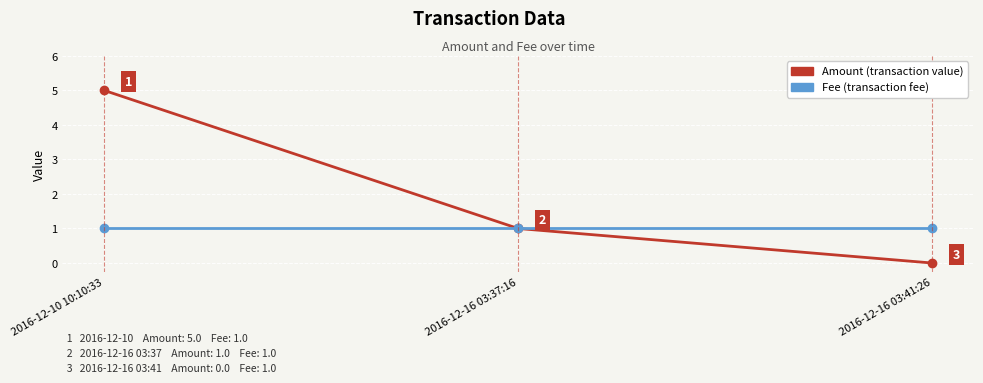

What is the label of the 3rd point from the right?

2016-12-10 10:10:33